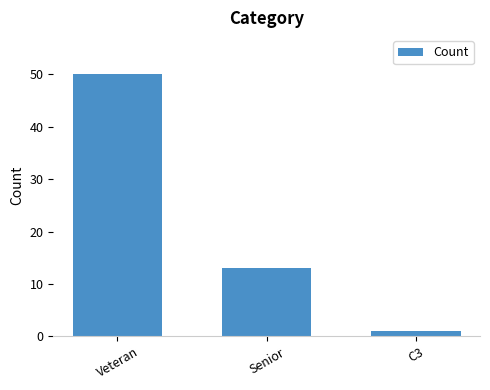

What is the ratio of the value at Veteran to the value at C3?

50.0